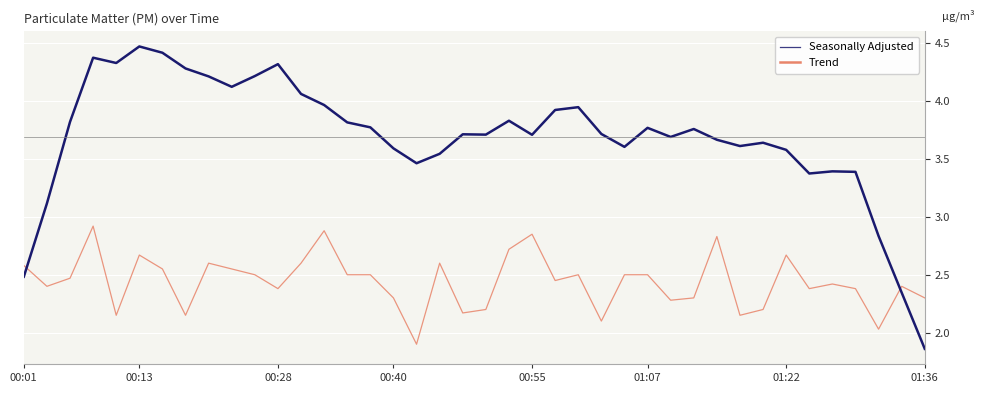

Rank the series by their average value, from highest to lowest.

Trend, Seasonally Adjusted